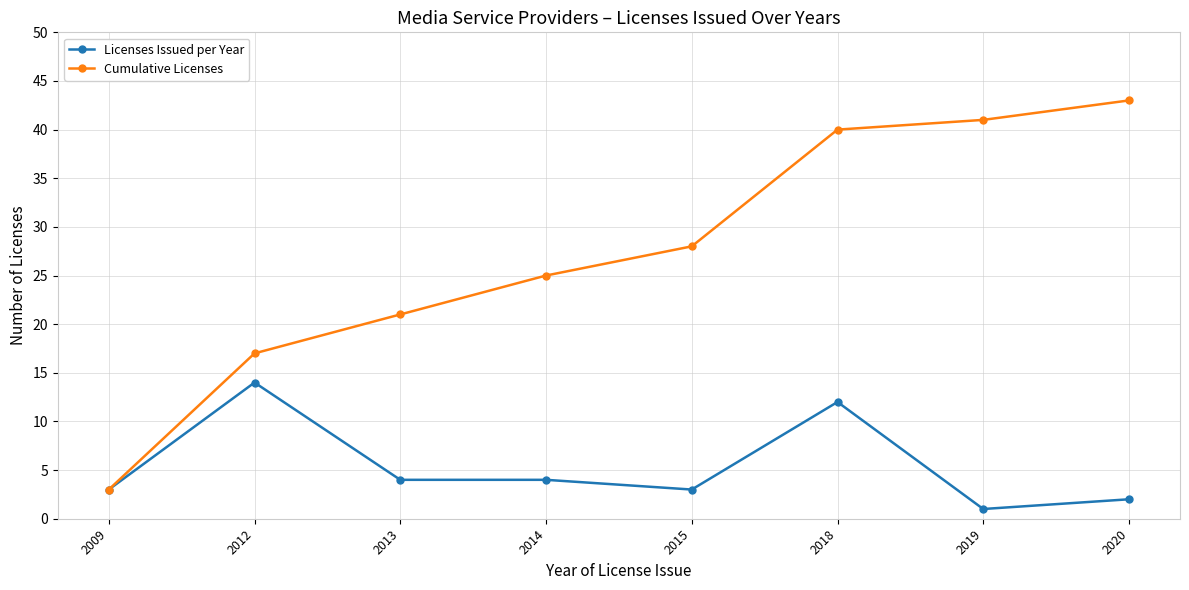

At which category is the sum across all series the highest?

2018